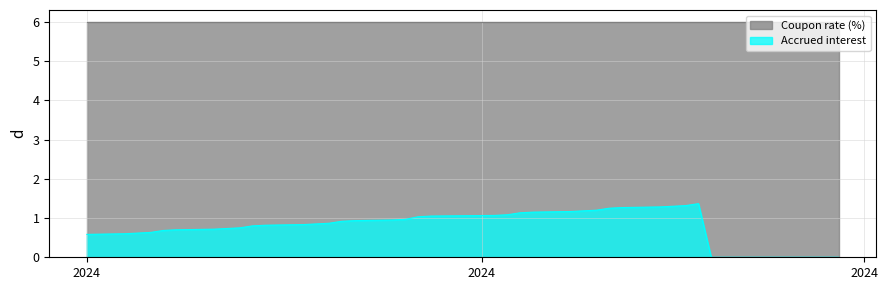

What is the average value of the Accrued interest series?

0.8